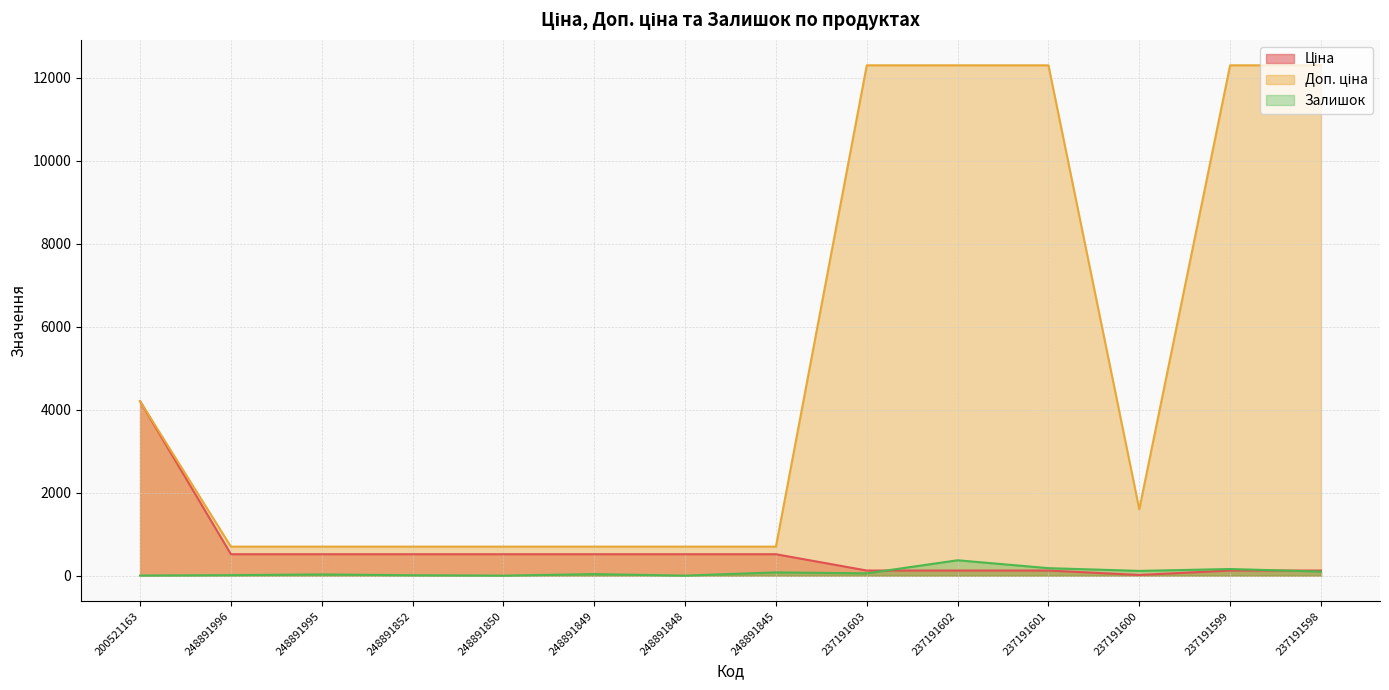

Rank the categories by Ціна value from lowest to highest.

237191600, 237191603, 237191602, 237191601, 237191599, 237191598, 248891996, 248891995, 248891852, 248891850, 248891849, 248891848, 248891845, 200521163